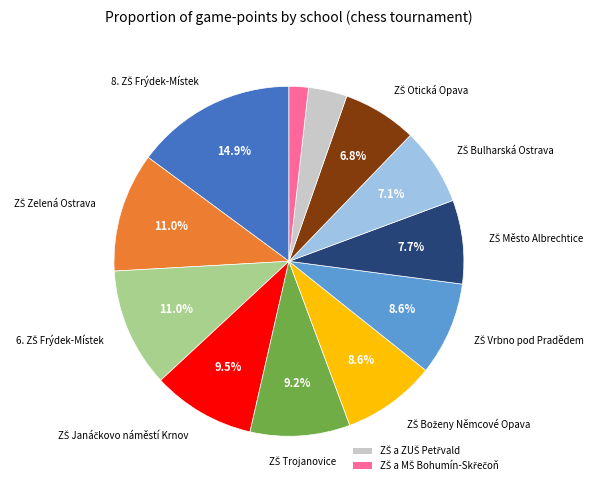

Does any single category account for the majority?

No